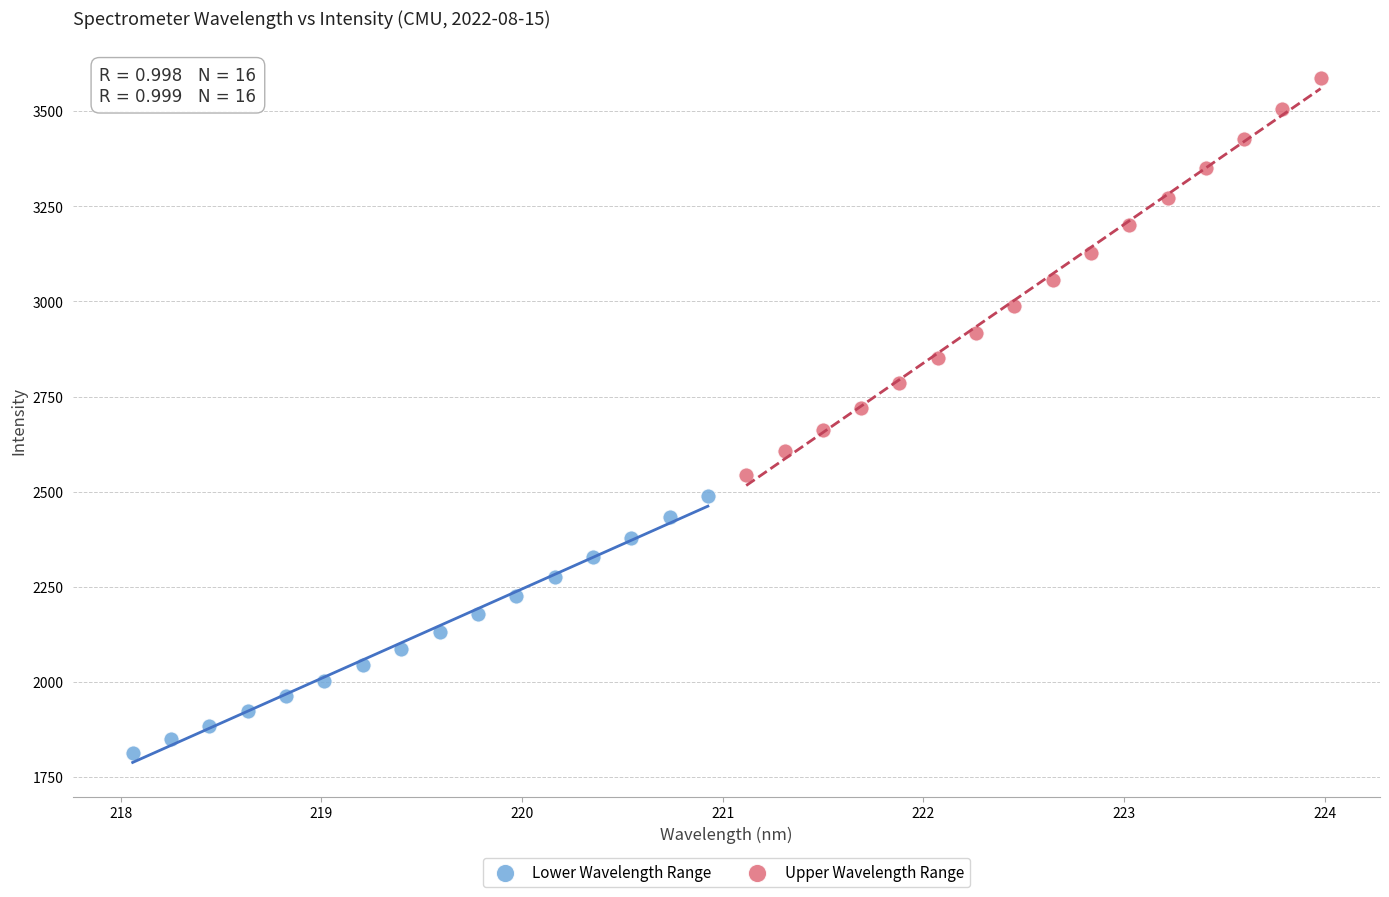

Which series contains the lowest Y value?

Lower Wavelength Range